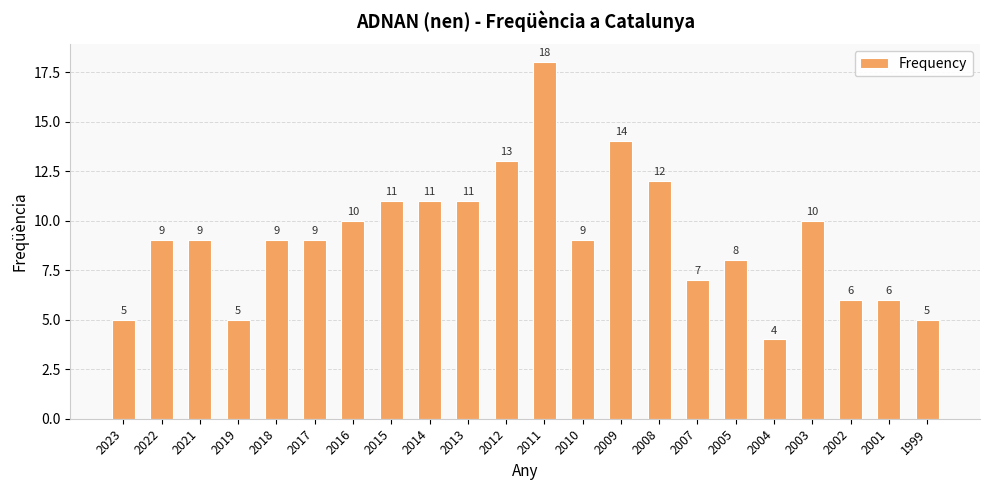

What is the maximum value shown in the chart?

18